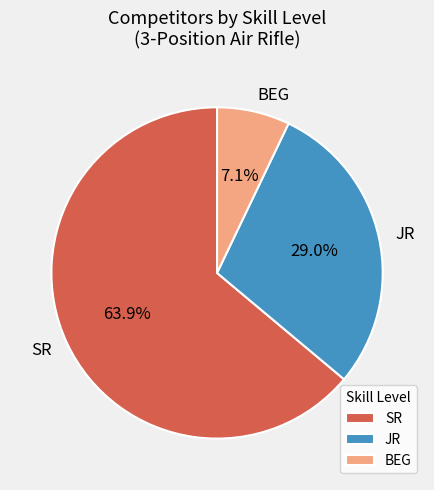

What percentage do BEG and SR together represent?

71.0%